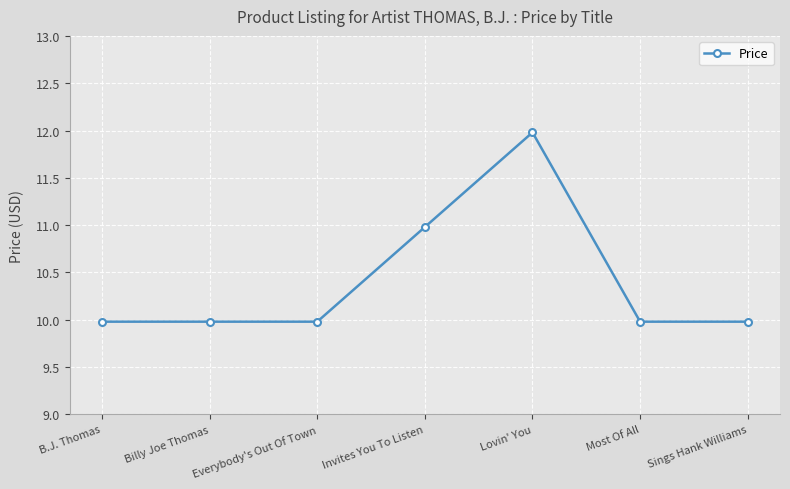

True or false: the data shows 10.0 at Everybody's Out Of Town.

True